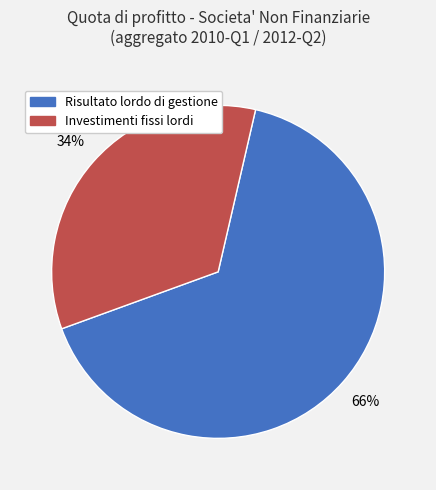

Is there any slice that represents more than half of the pie?

Yes